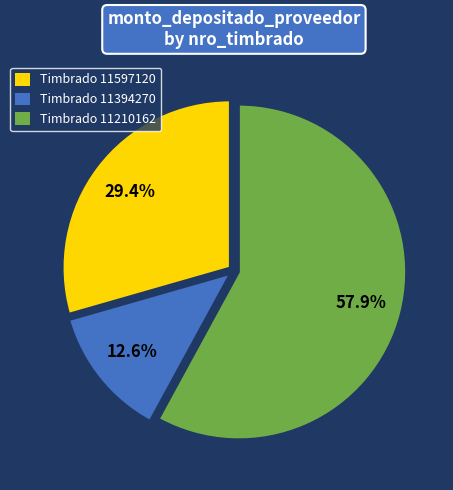

How many slices are in this pie chart?

3